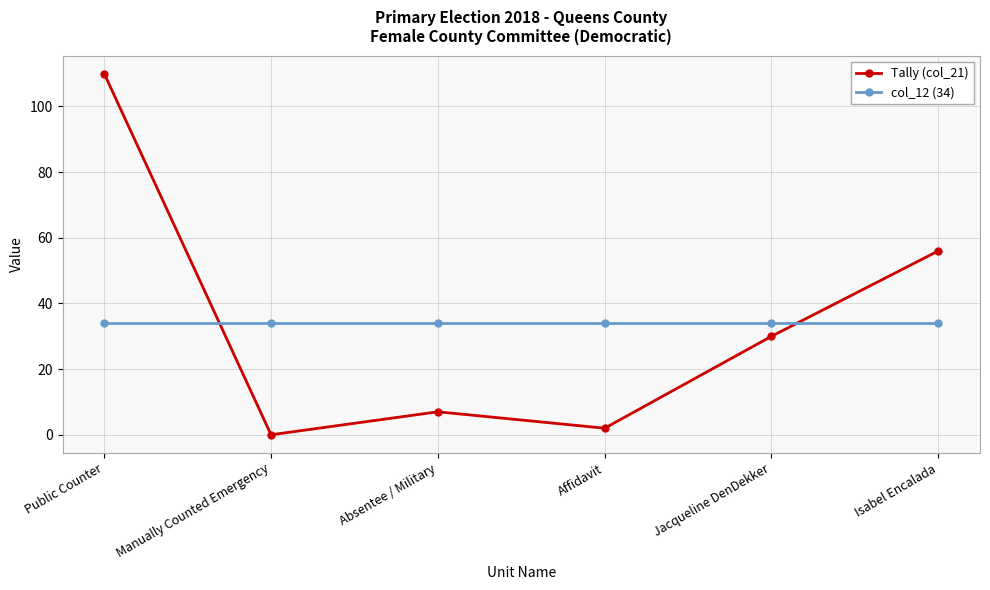

What is the sum of the Tally (col_21) values at Isabel Encalada and Jacqueline DenDekker?

86